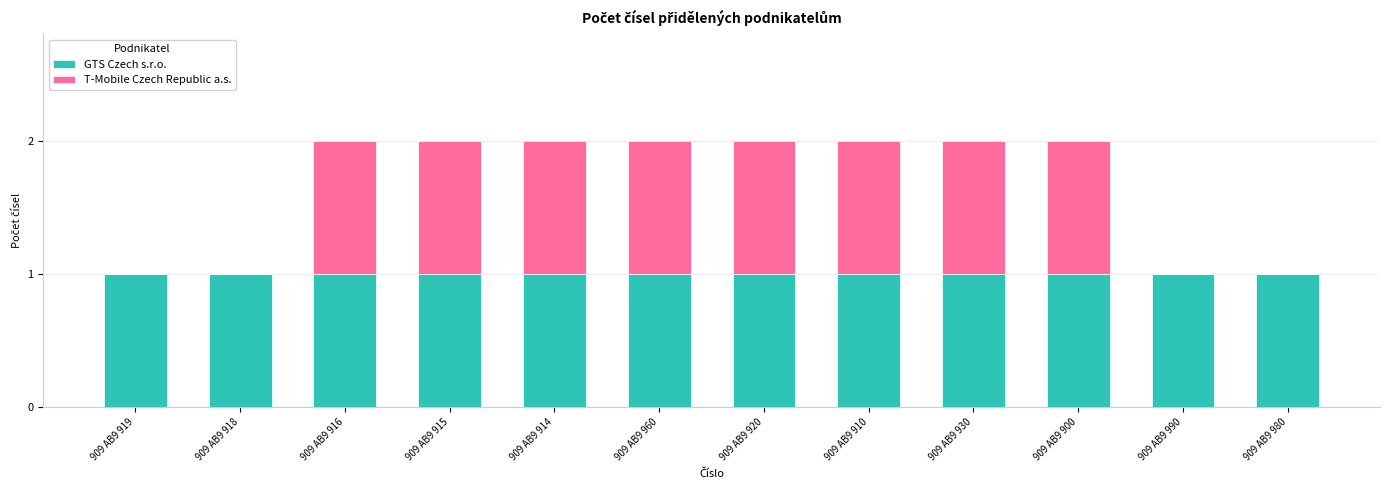

True or false: GTS Czech s.r.o. has a value of 1 at 909 AB9 910.

True